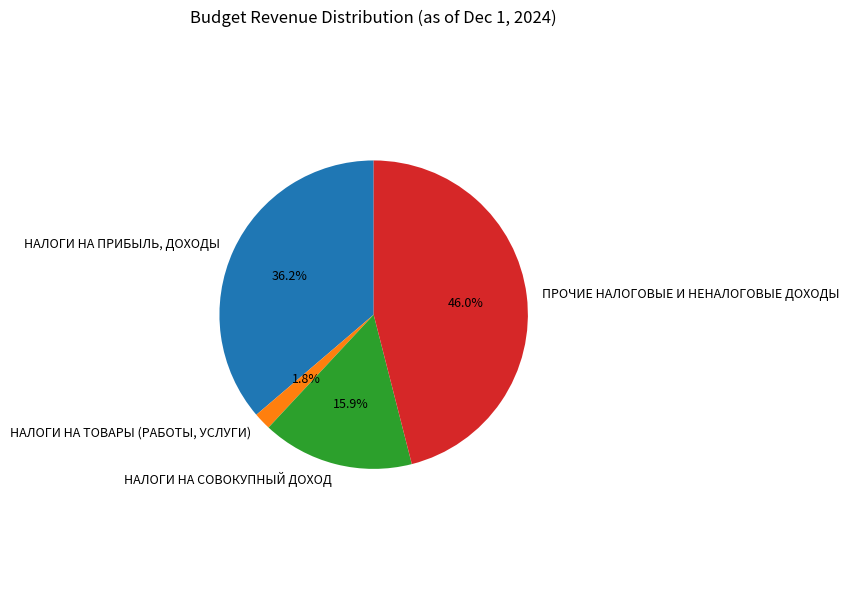

Does ПРОЧИЕ НАЛОГОВЫЕ И НЕНАЛОГОВЫЕ ДОХОДЫ account for over 50% of the chart?

No